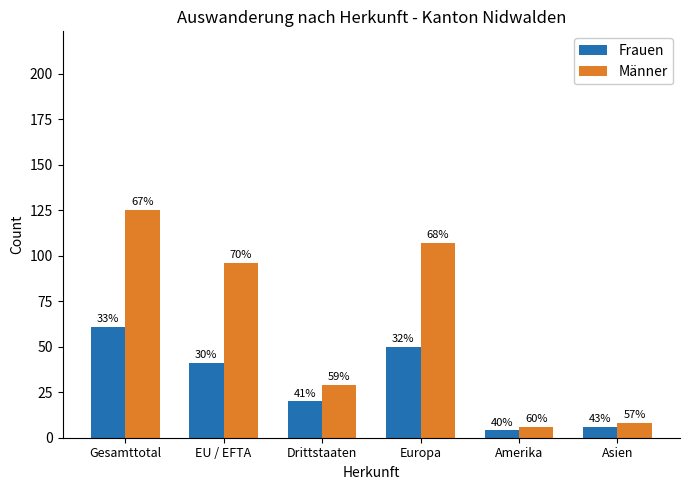

How many bars are there in total?

12